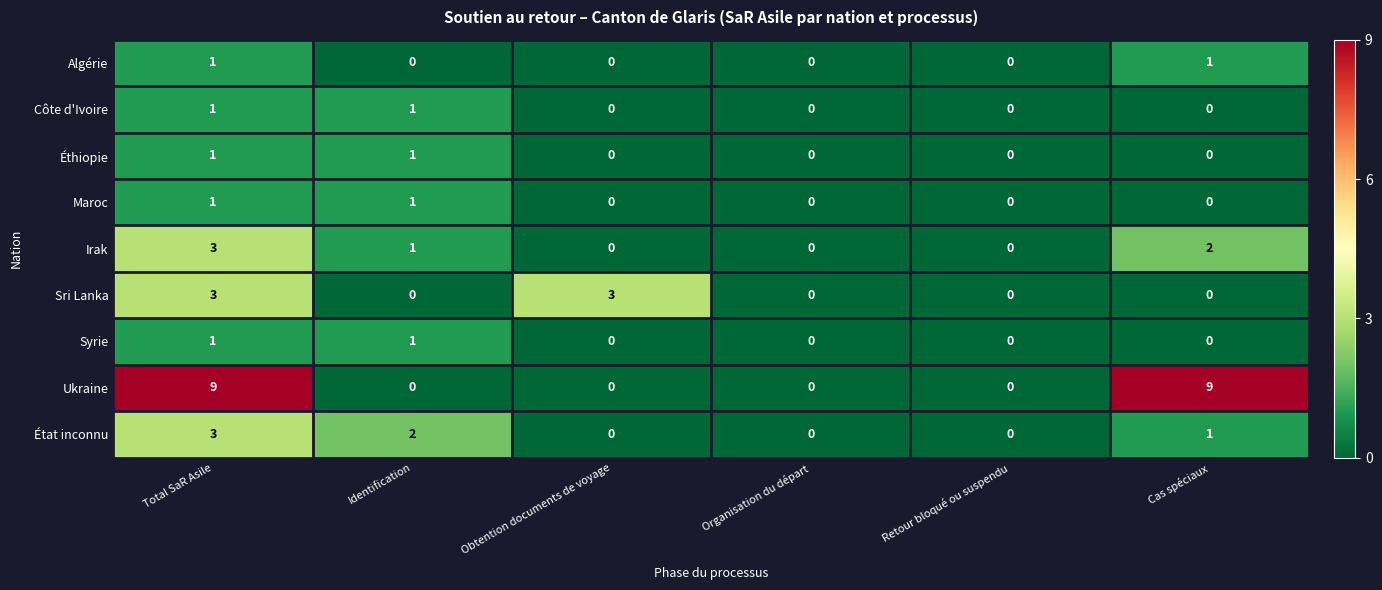

Which series changed the most between Organisation du départ and Cas spéciaux?

Ukraine